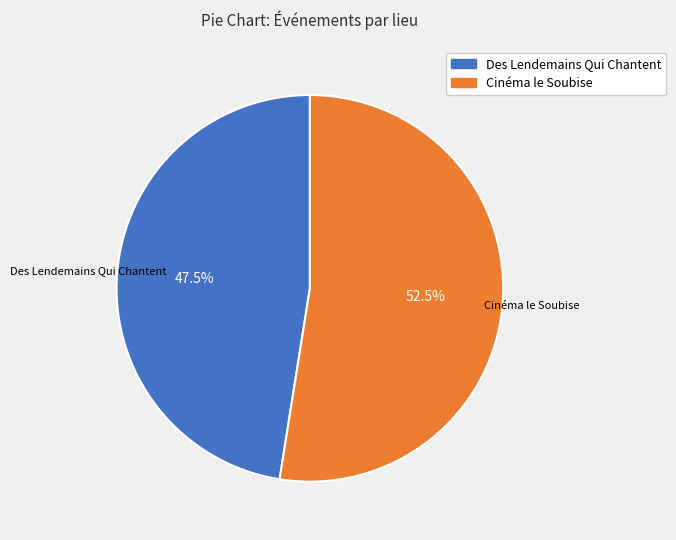

Is there a majority slice in this chart?

Yes